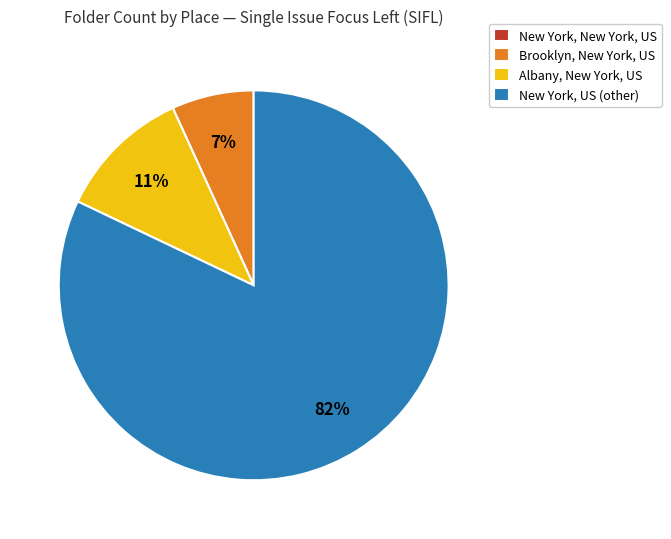

The Albany, New York, US slice represents 25% of the pie. True or false?

False